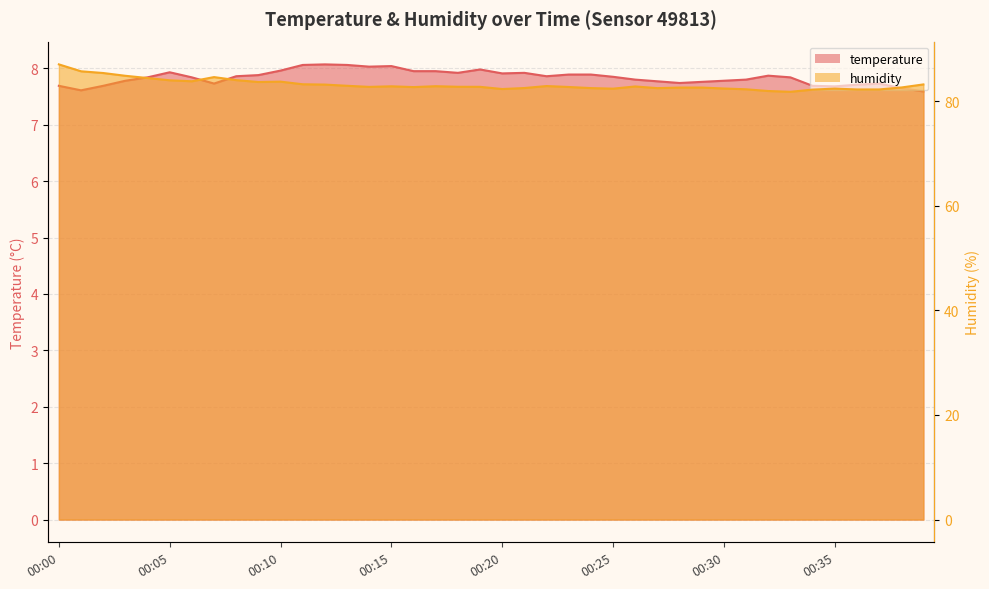

True or false: humidity and temperature intersect in this chart.

False